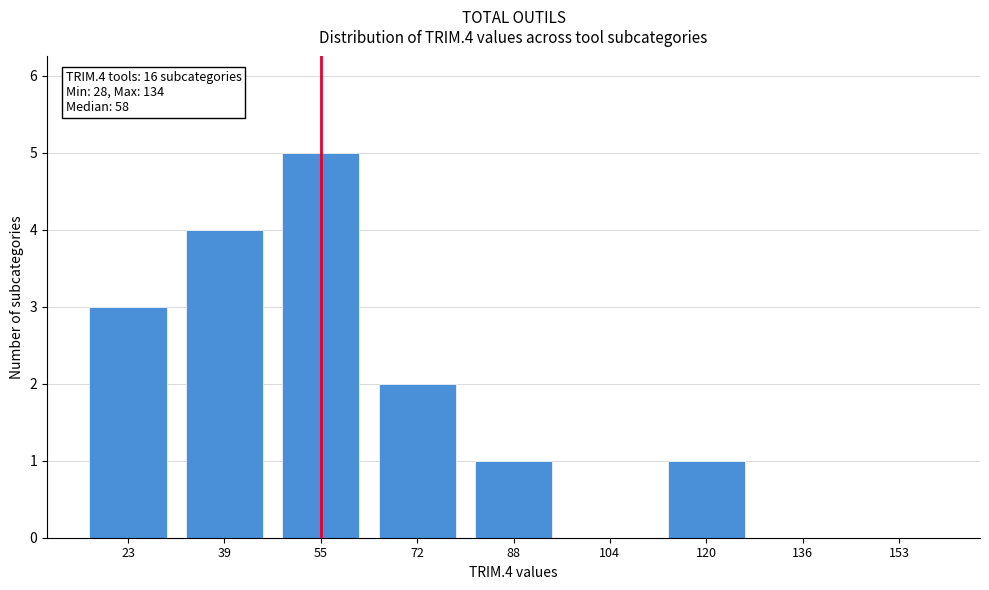

Reading right to left, transcribe all the data shown in this chart.

153=0	136=0	120=1	104=0	88=1	72=2	55=5	39=4	23=3